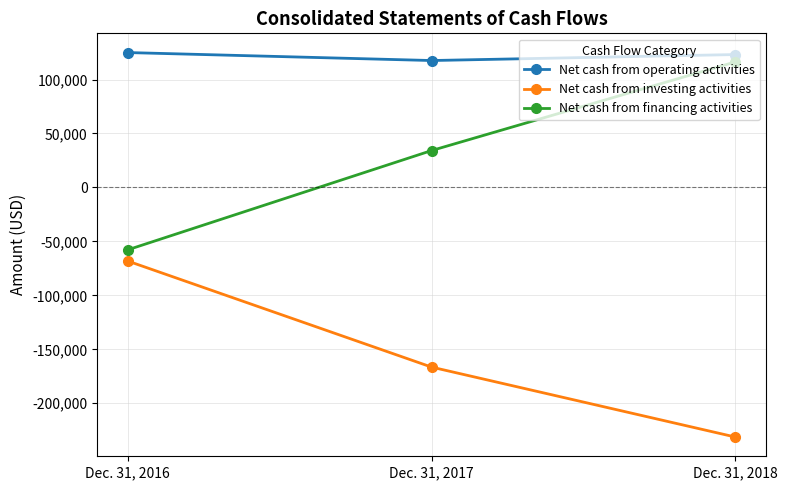

What is the greatest value displayed?

124970